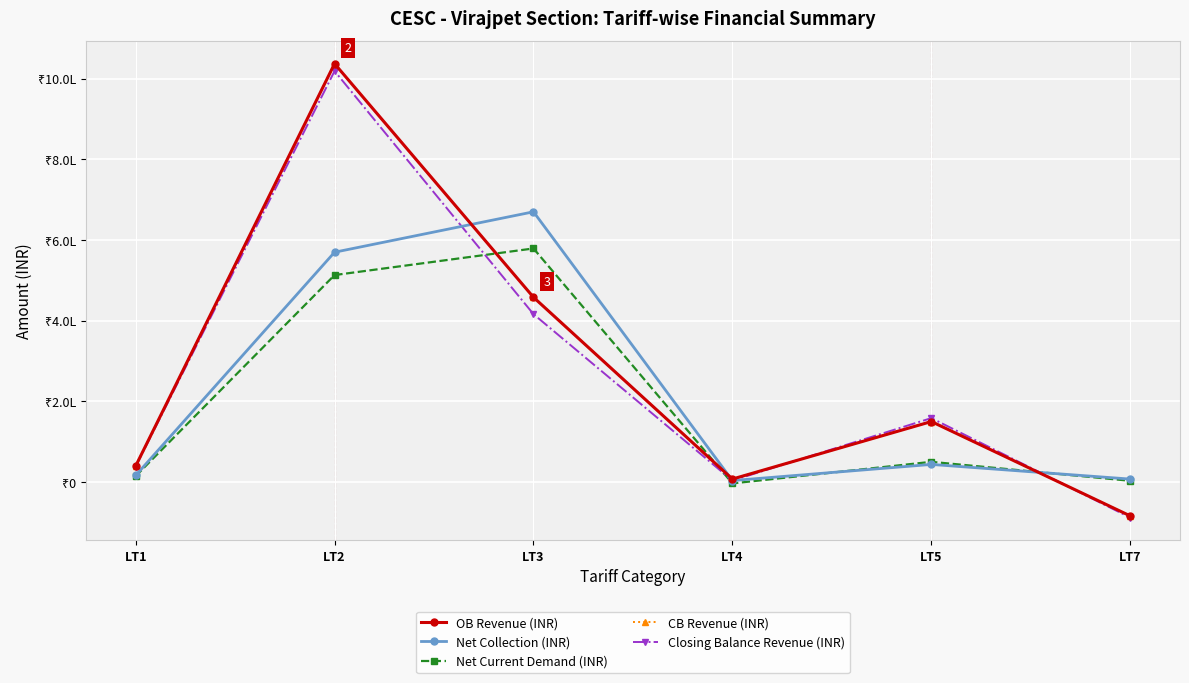

Reading right to left, what are all the values shown in this chart?

OB Revenue (INR): LT7=-83856.9	LT5=150027.4	LT4=7545.5	LT3=458006.2	LT2=1036901.3	LT1=39652.3
Net Collection (INR): LT7=7445.0	LT5=43792.0	LT4=3747.5	LT3=669862.0	LT2=569690.0	LT1=16413.1
Net Current Demand (INR): LT7=3197.2	LT5=50234.7	LT4=-3299.7	LT3=579009.1	LT2=513077.1	LT1=14762.6
CB Revenue (INR): LT7=-83856.9	LT5=150027.4	LT4=7545.5	LT3=458006.2	LT2=1036901.3	LT1=39652.3
Closing Balance Revenue (INR): LT7=-88104.8	LT5=158619.4	LT4=3747.5	LT3=416181.2	LT2=1018738.8	LT1=38593.6